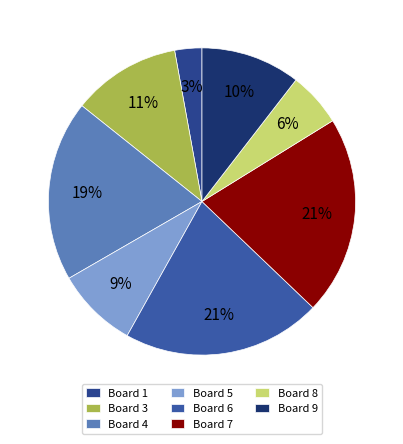

Which slice is the smallest?

Board 1